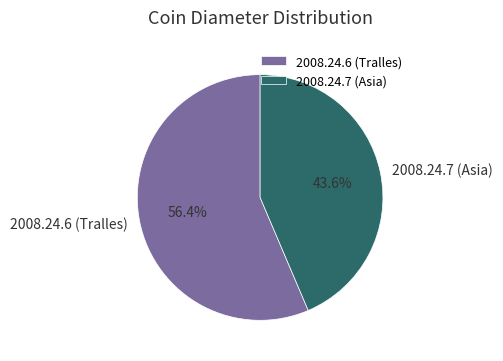

What percentage is the 2008.24.7 (Asia) slice, to the nearest percent?

44%